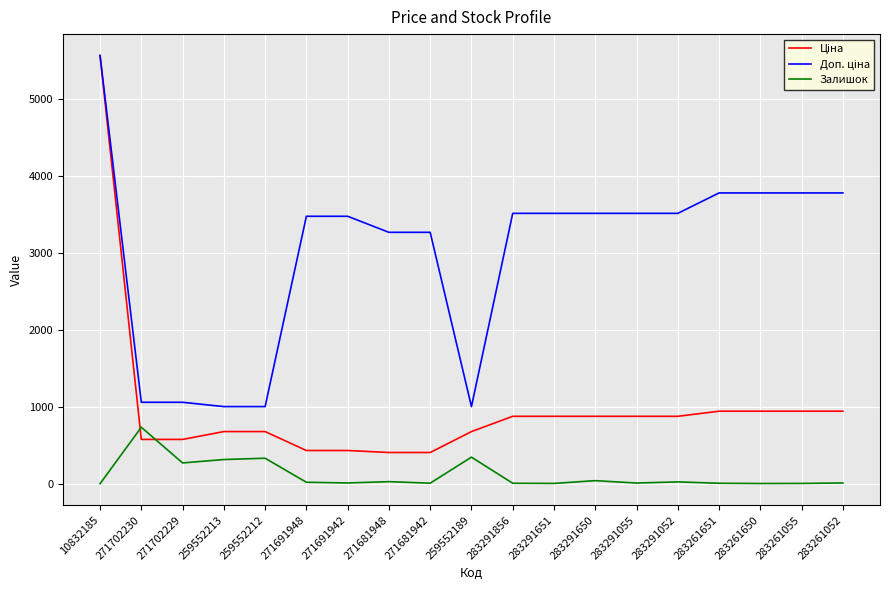

True or false: Залишок has a value of 348.0 at 259552189.

True